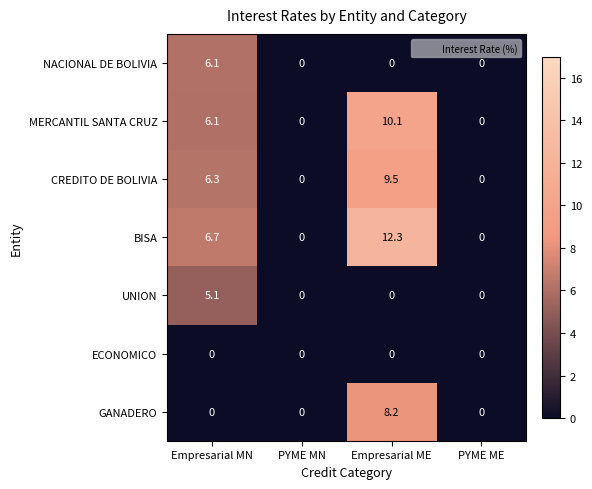

The MERCANTIL SANTA CRUZ series shows 10.5 at Empresarial MN. True or false?

False